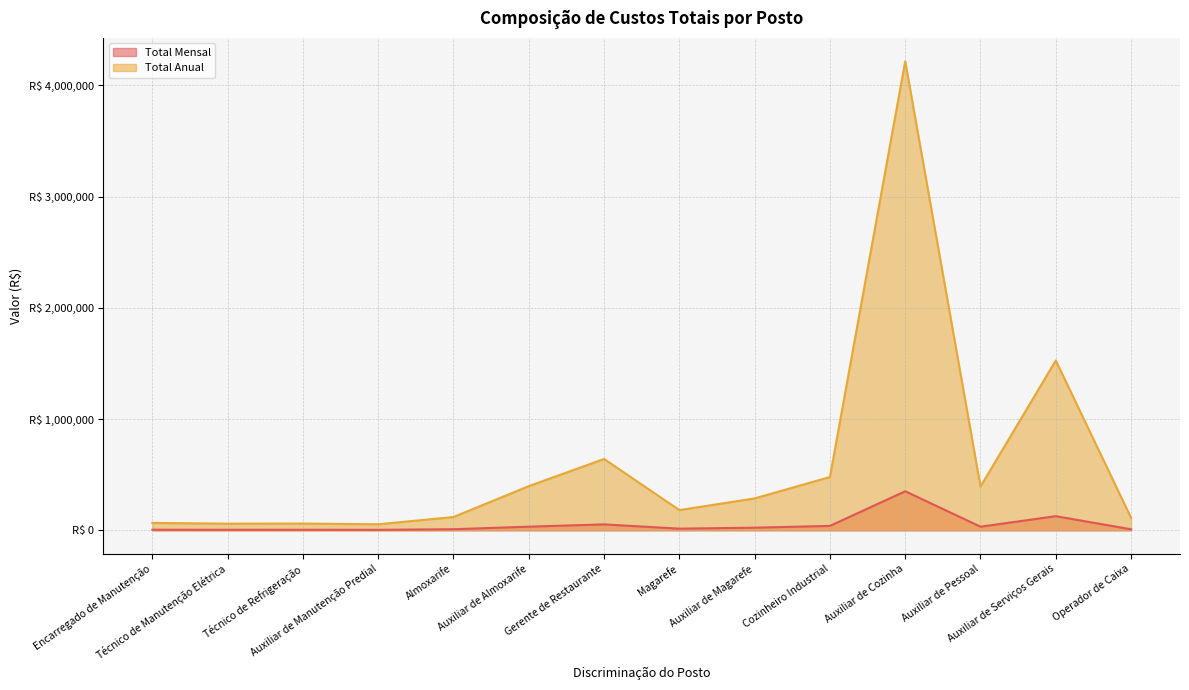

At which label is Total Anual closest to 2135719?

Auxiliar de Serviços Gerais